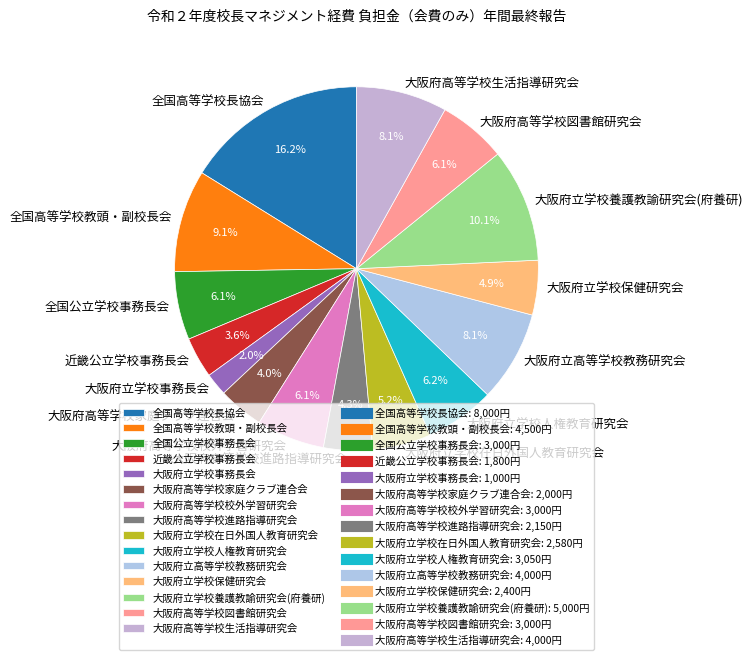

How many slices are in this pie chart?

15